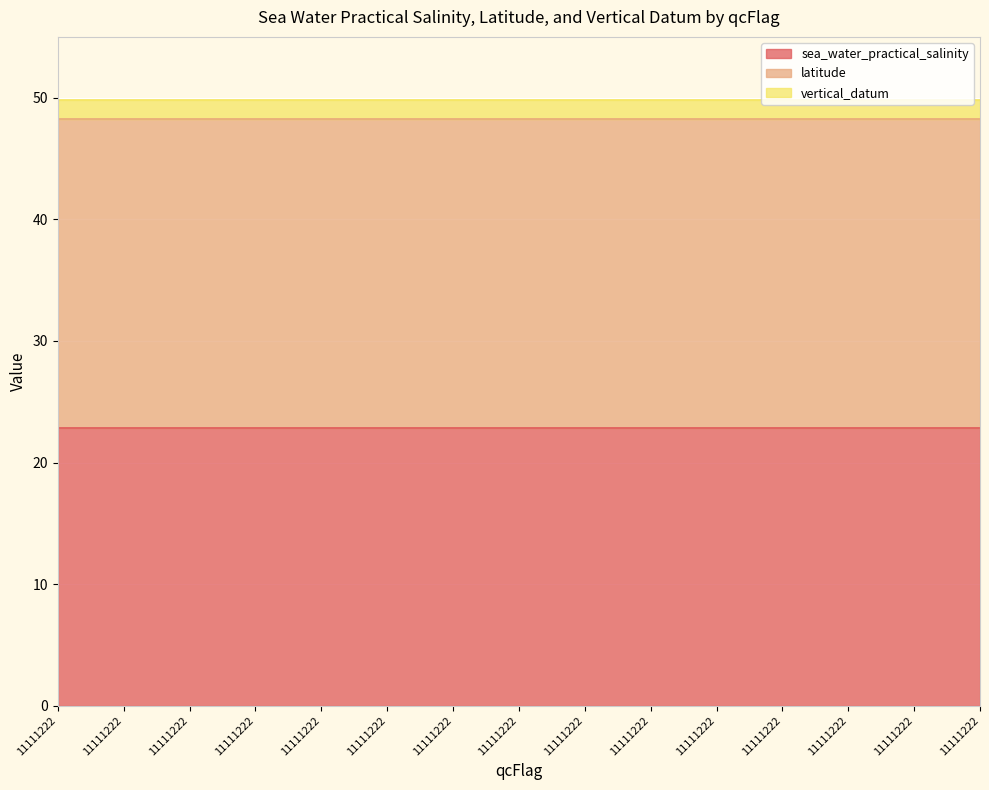

Which category has the lowest value across all series?

11111222